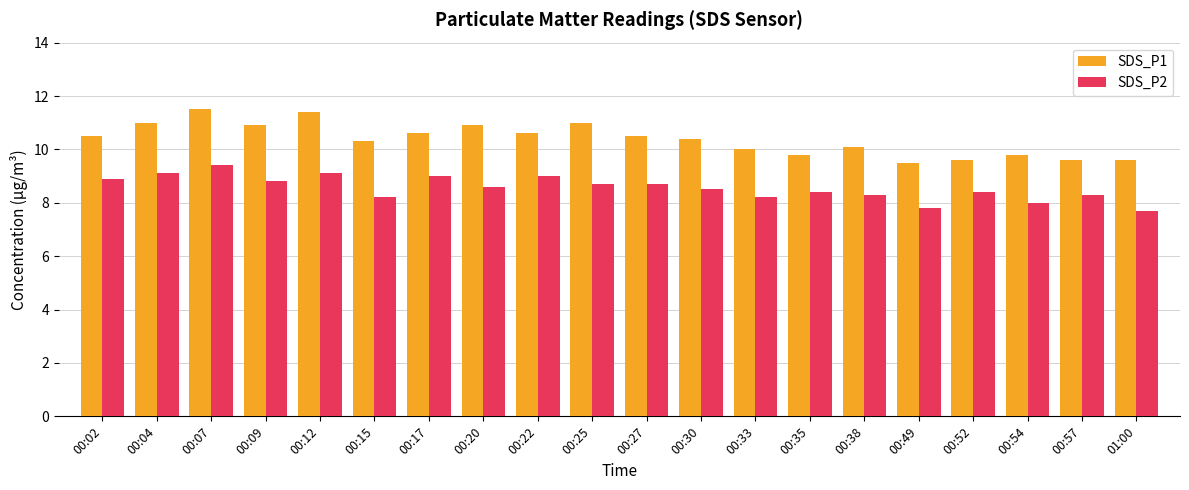

Rank the series by their maximum value, from highest to lowest.

SDS_P1, SDS_P2